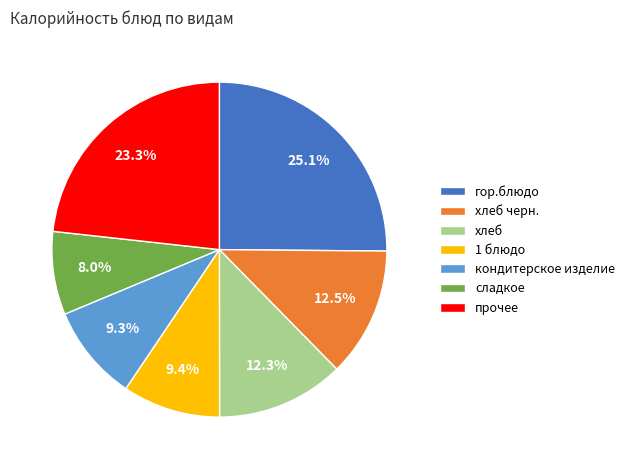

Does any single category account for the majority?

No